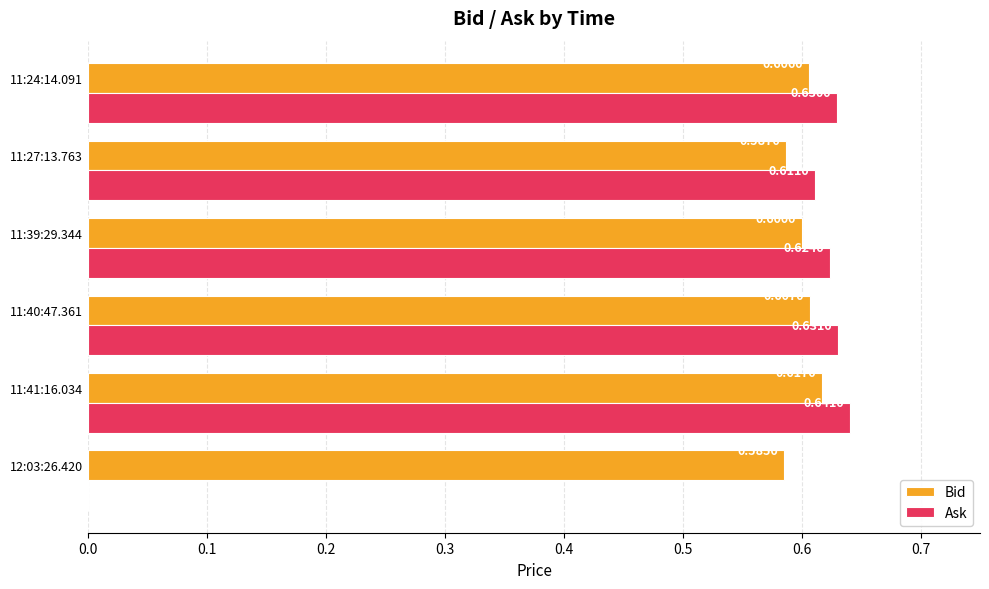

At which category is the sum across all series the highest?

11:41:16.034